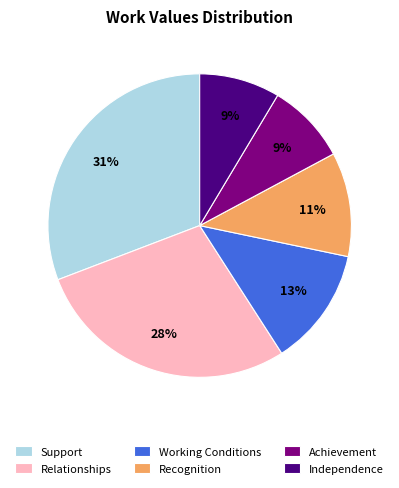

Is it true that Working Conditions is 13% of the pie?

True